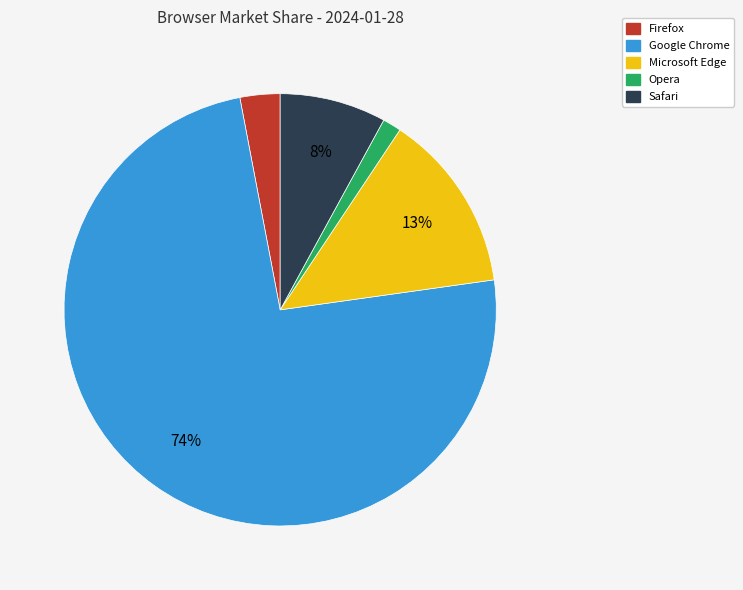

How many slices are in this pie chart?

5